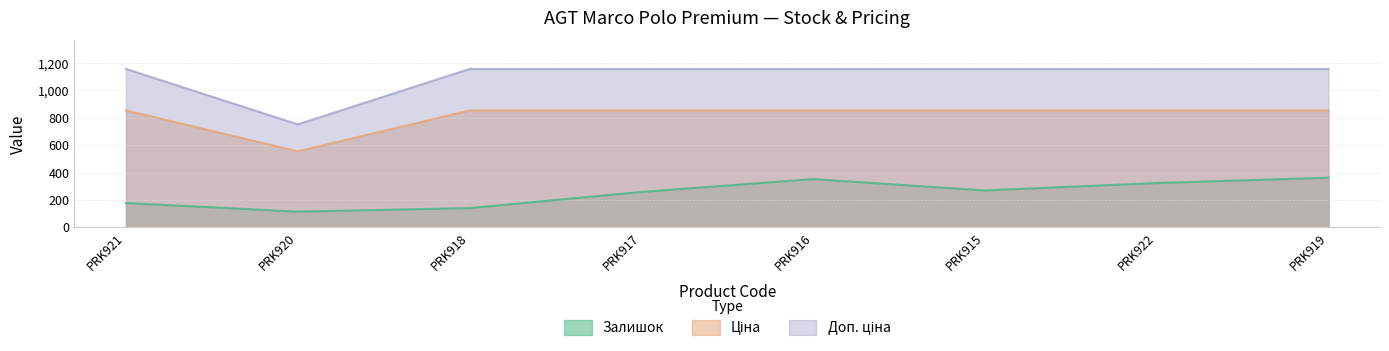

What is the difference between the Залишок values at PRK917 and PRK922?

65.0